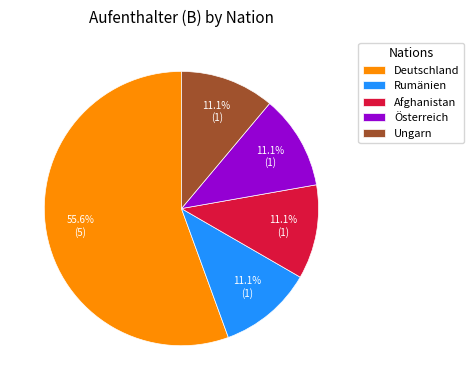

Which has a higher value, Afghanistan or Deutschland?

Deutschland